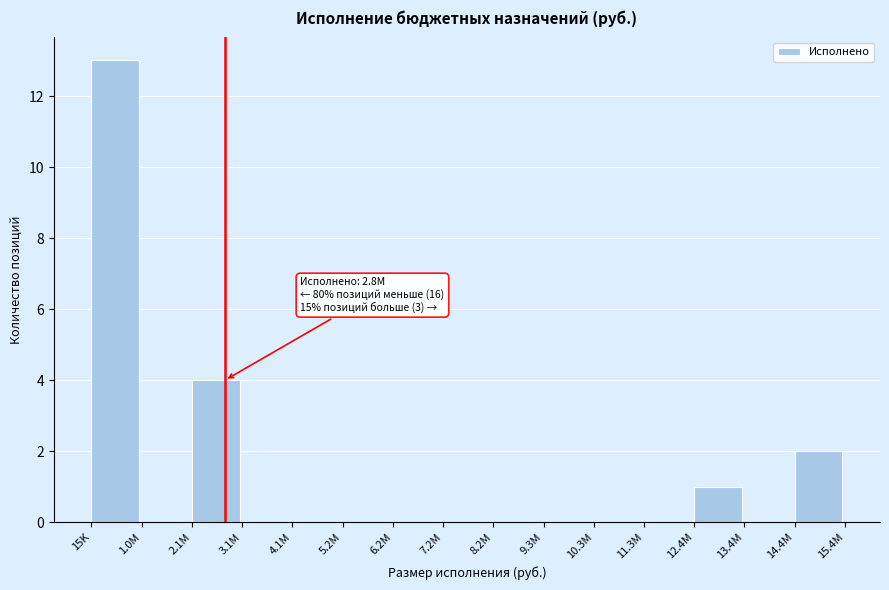

Reading left to right, what are all the values shown in this chart?

15K=13	1.0M=0	2.1M=4	3.1M=0	4.1M=0	5.2M=0	6.2M=0	7.2M=0	8.2M=0	9.3M=0	10.3M=0	11.3M=0	12.4M=1	13.4M=0	14.4M=2